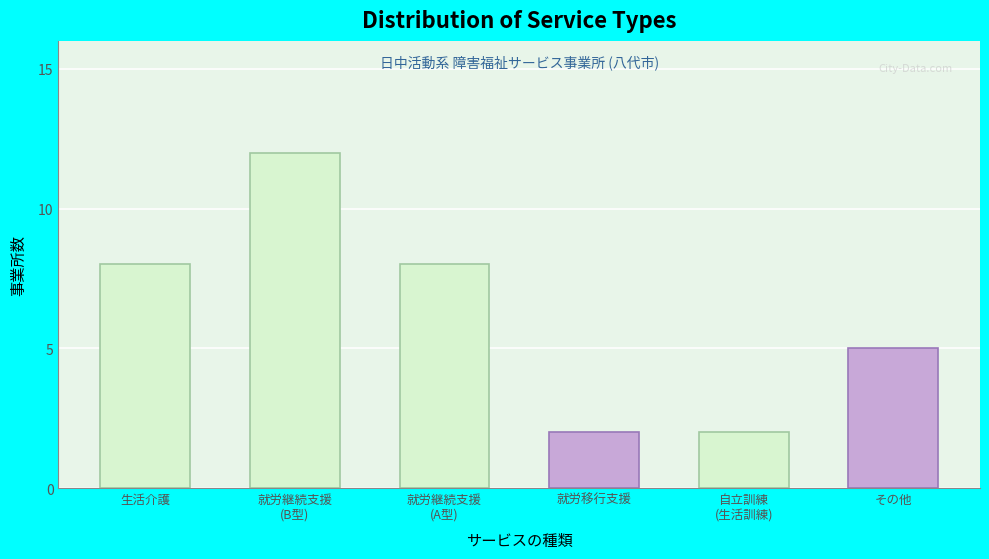

Reading right to left, what are all the values shown in this chart?

5	2	2	8	12	8